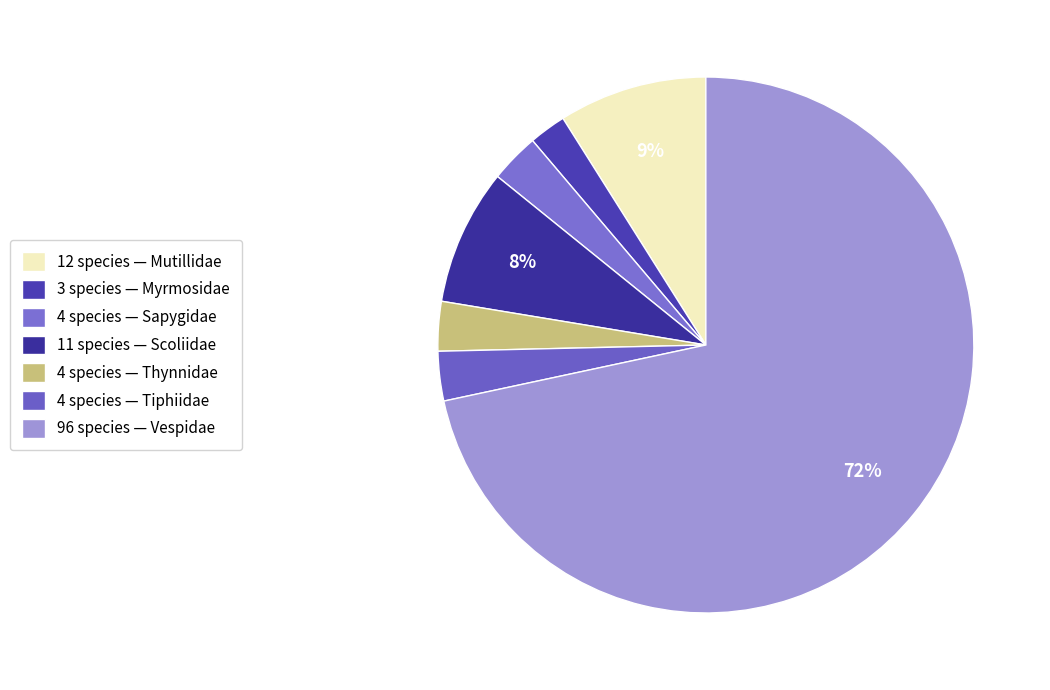

Which slice is the smallest?

3 species — Myrmosidae